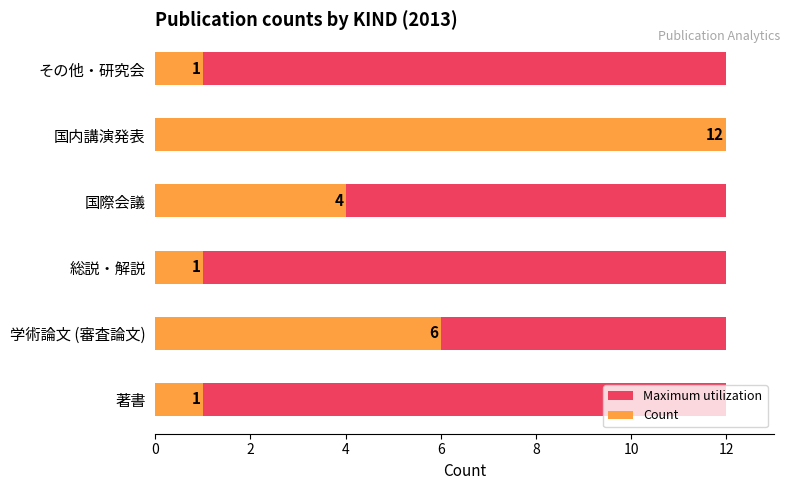

Which series has the widest spread of values?

Count